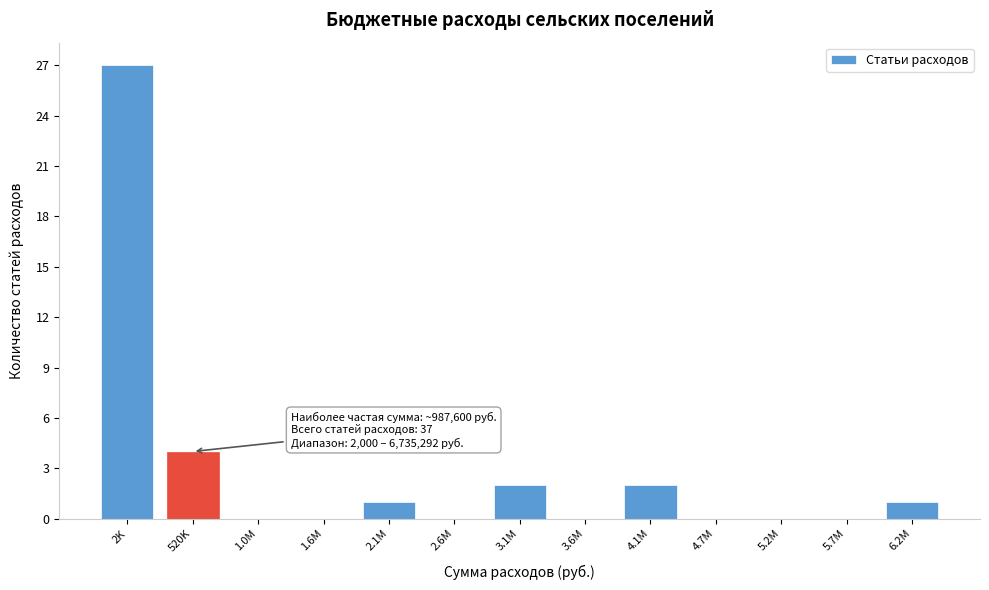

Reading left to right, transcribe all the data shown in this chart.

2K=27	520K=4	1.0M=0	1.6M=0	2.1M=1	2.6M=0	3.1M=2	3.6M=0	4.1M=2	4.7M=0	5.2M=0	5.7M=0	6.2M=1